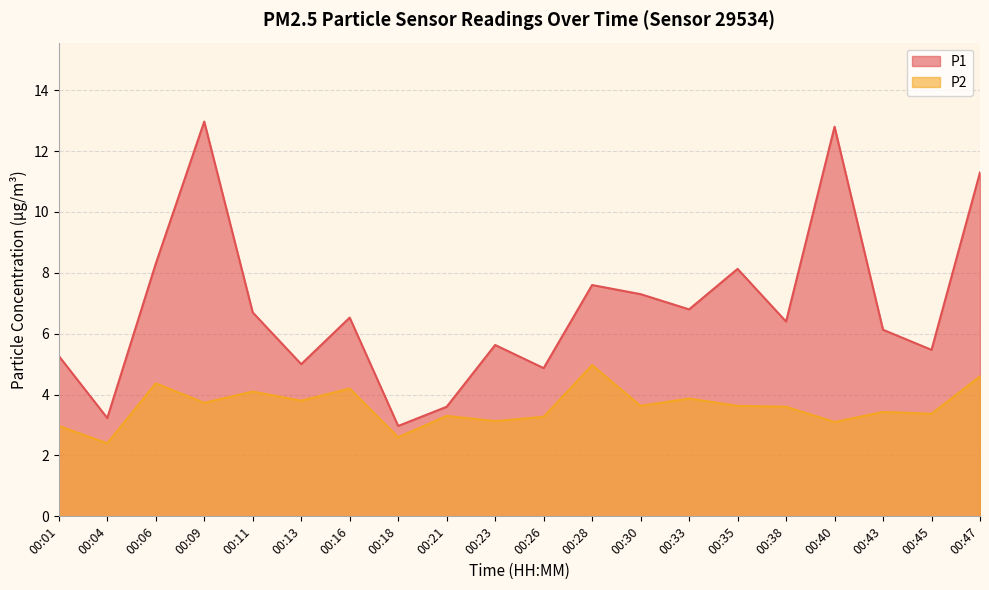

At which category does P1 reach its first local valley?

00:04